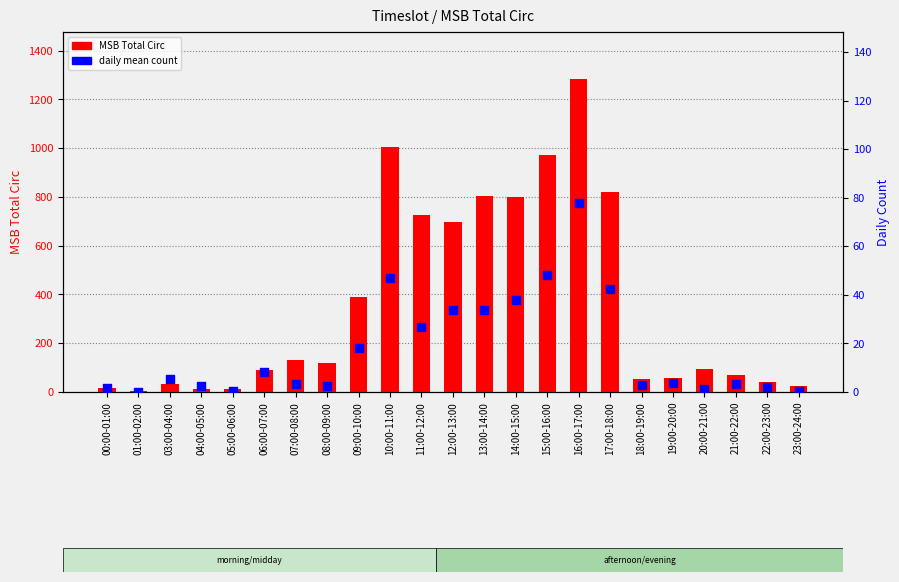

Which series has the largest total across all categories?

MSB Total Circ